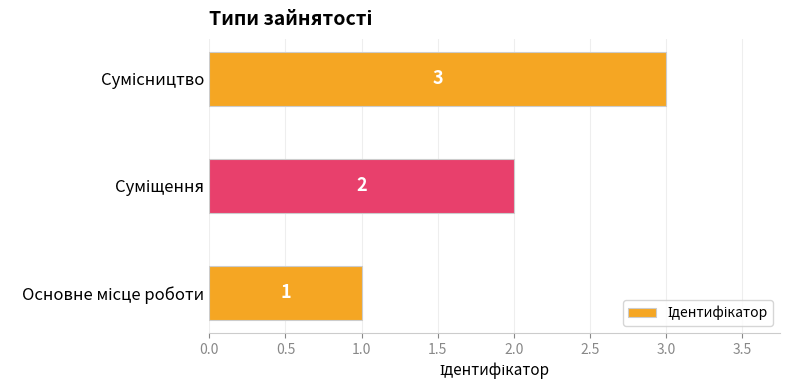

How many values are between 1 and 3?

3